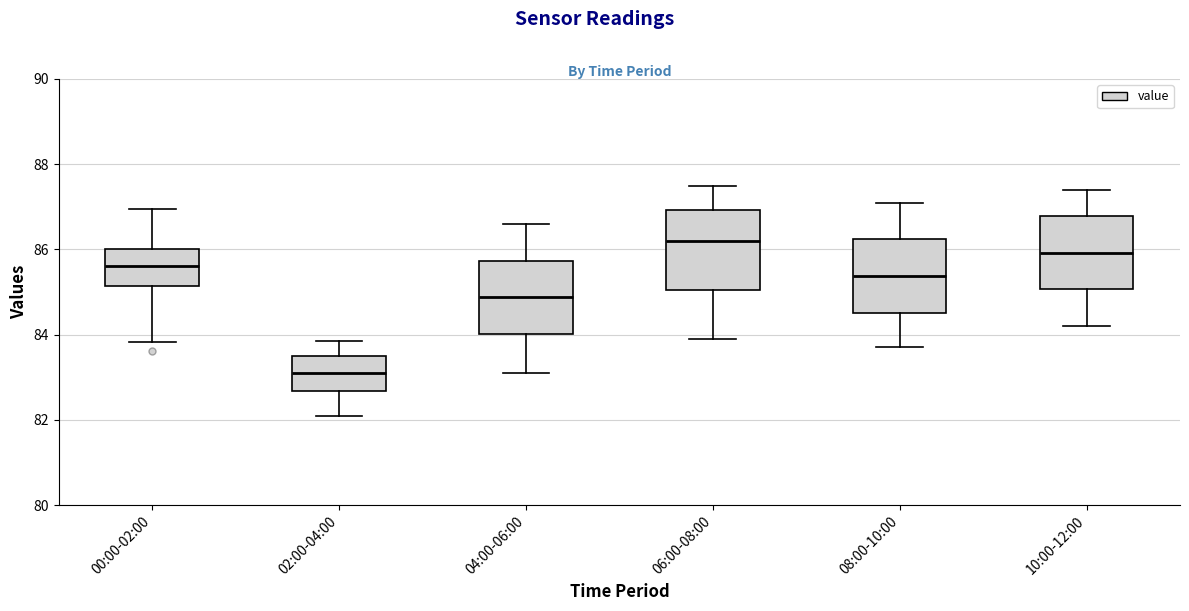

Reading left to right, transcribe this box plot: for each box, give where its median line is, the range the box spans, and where its two whiskers end, as read against the y-axis. The values are not printed on the chart, so give them approximately, as read against the axis.

00:00-02:00: median 85.6, box 85.2 to 86.0, whiskers 83.8 to 87.0
02:00-04:00: median 83.2, box 82.6 to 83.6, whiskers 82.2 to 83.8
04:00-06:00: median 84.8, box 84.0 to 85.8, whiskers 83.2 to 86.6
06:00-08:00: median 86.2, box 85.0 to 87.0, whiskers 84.0 to 87.6
08:00-10:00: median 85.4, box 84.6 to 86.2, whiskers 83.8 to 87.2
10:00-12:00: median 86.0, box 85.0 to 86.8, whiskers 84.2 to 87.4